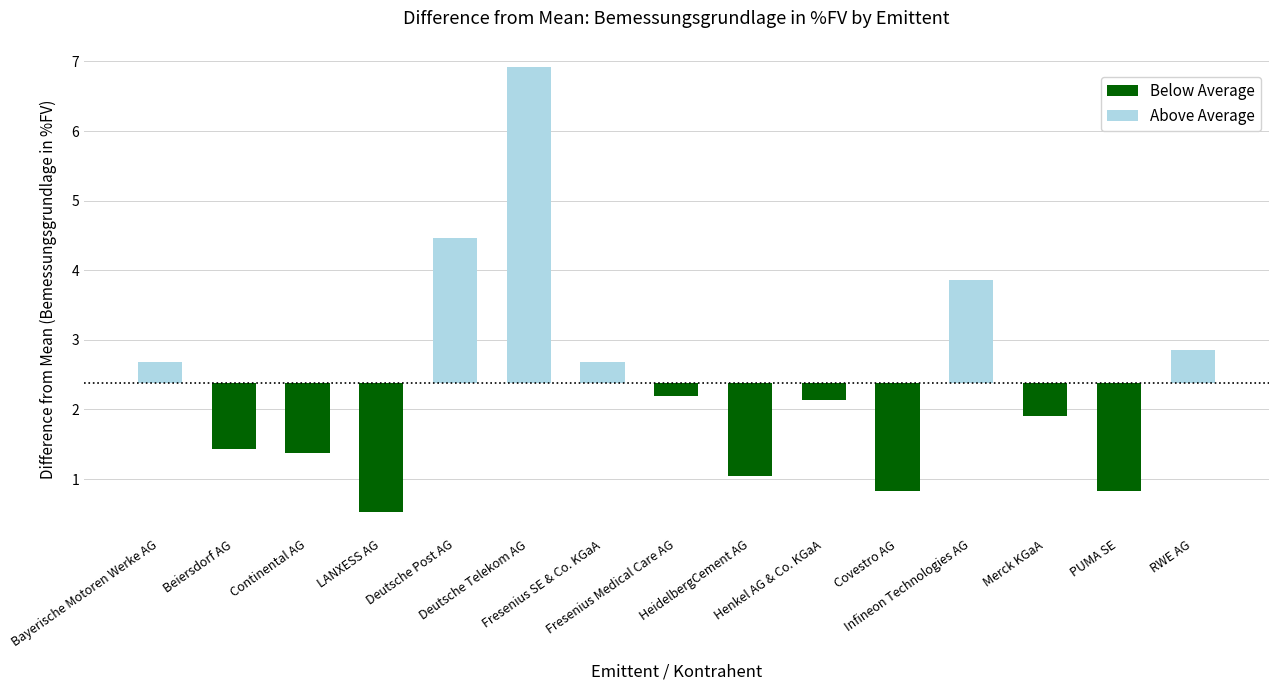

What is the greatest value displayed?

6.9